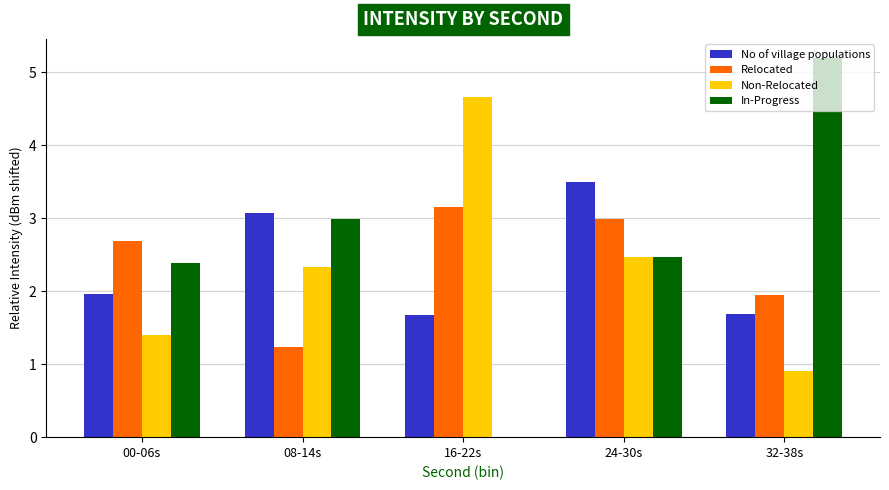

The Relocated series shows 3.0 at 24-30s. True or false?

True